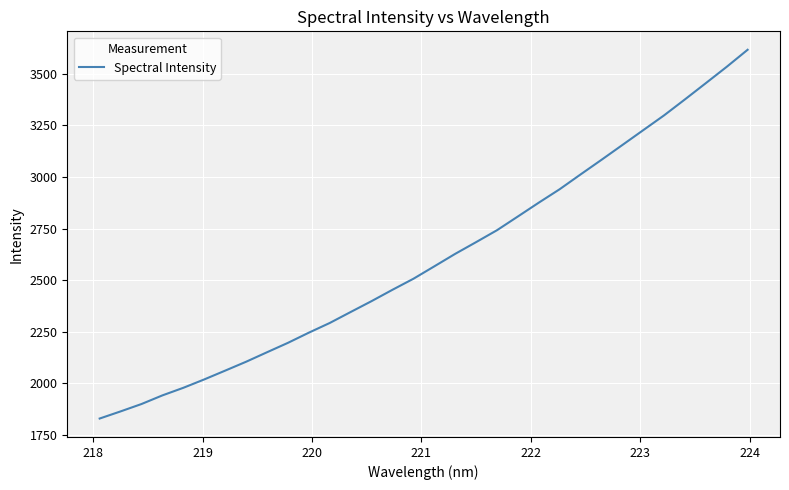

What is the difference between the maximum and minimum values?

1787.6